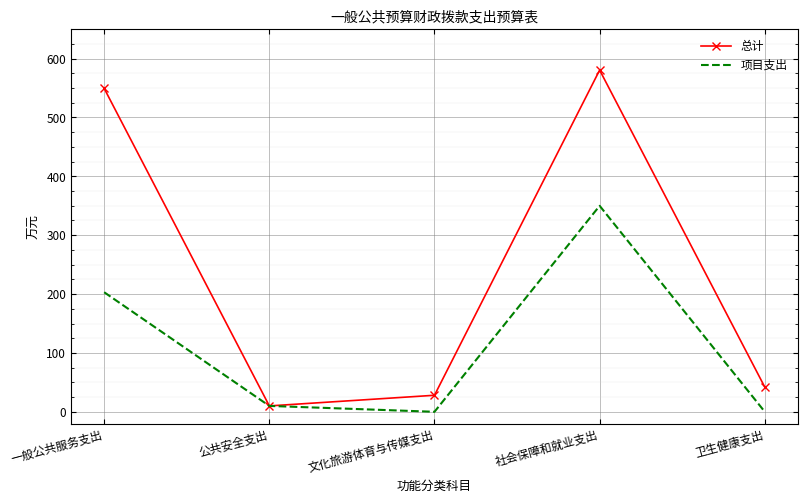

Which series has the widest spread of values?

总计